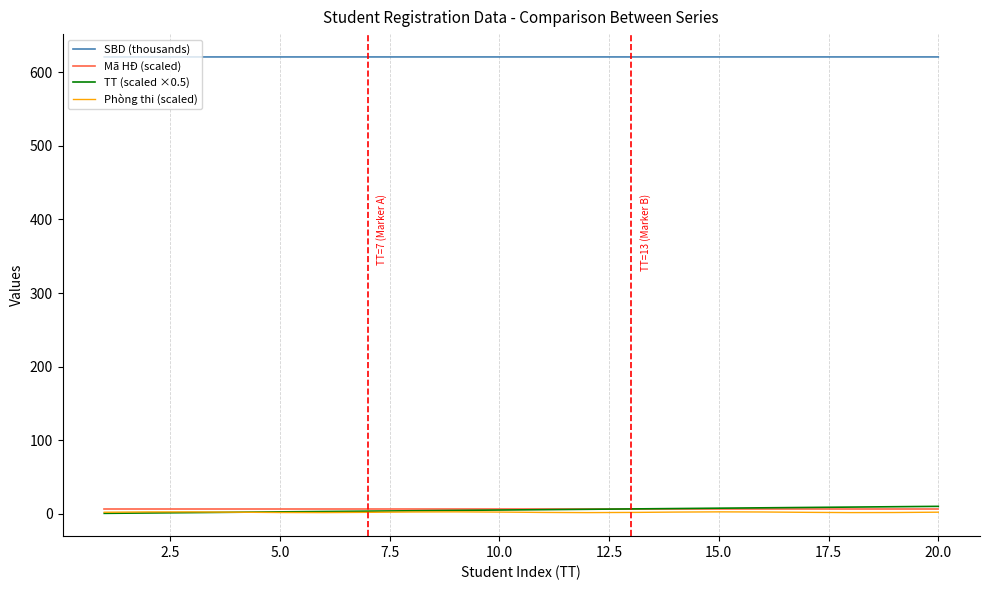

Does the chart have visible grid lines?

Yes